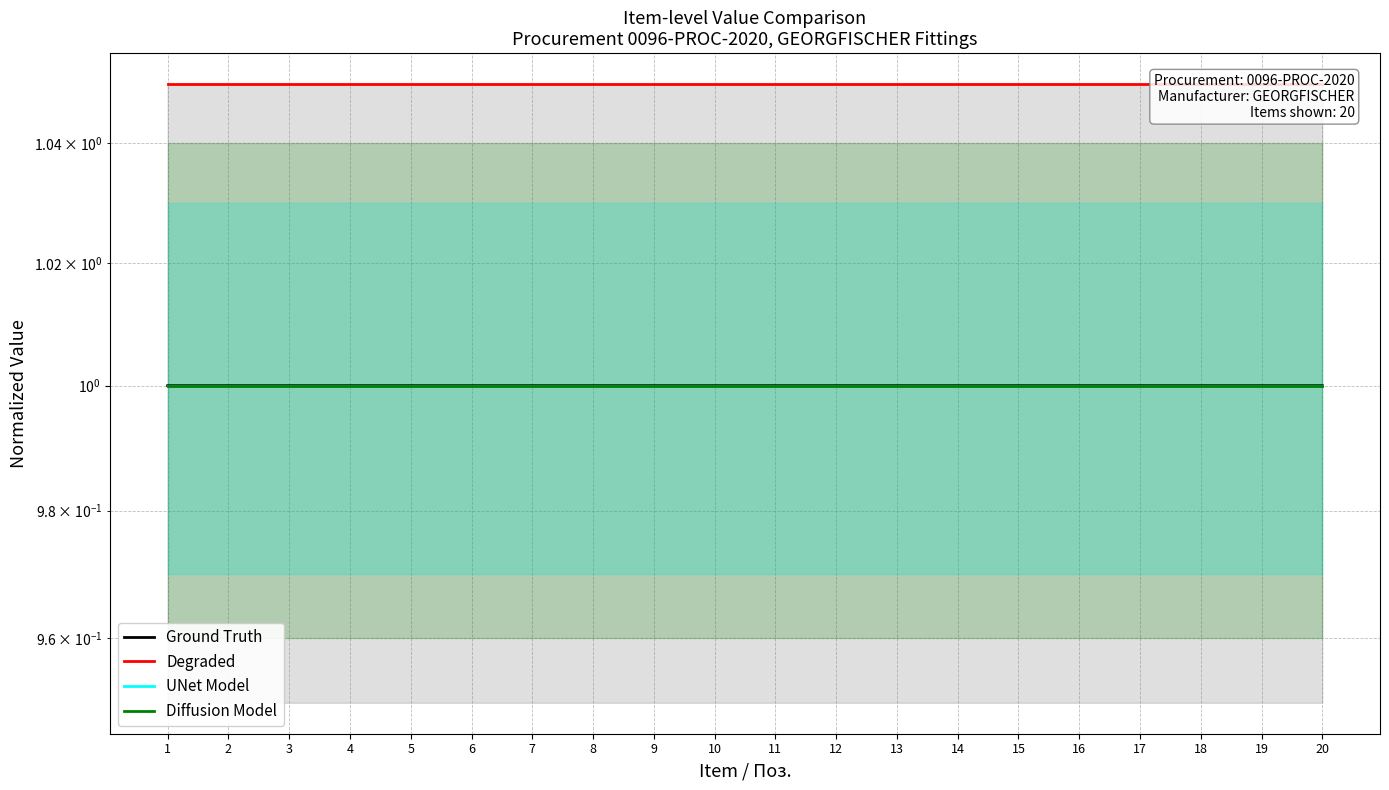

True or false: Ground Truth and Diffusion Model intersect in this chart.

False